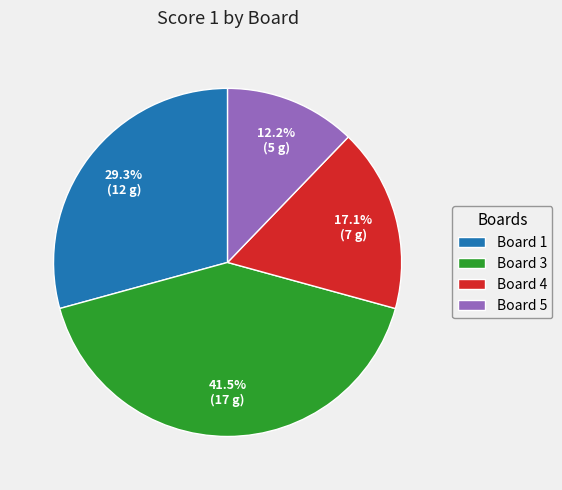

Which slice is the smallest?

Board 5